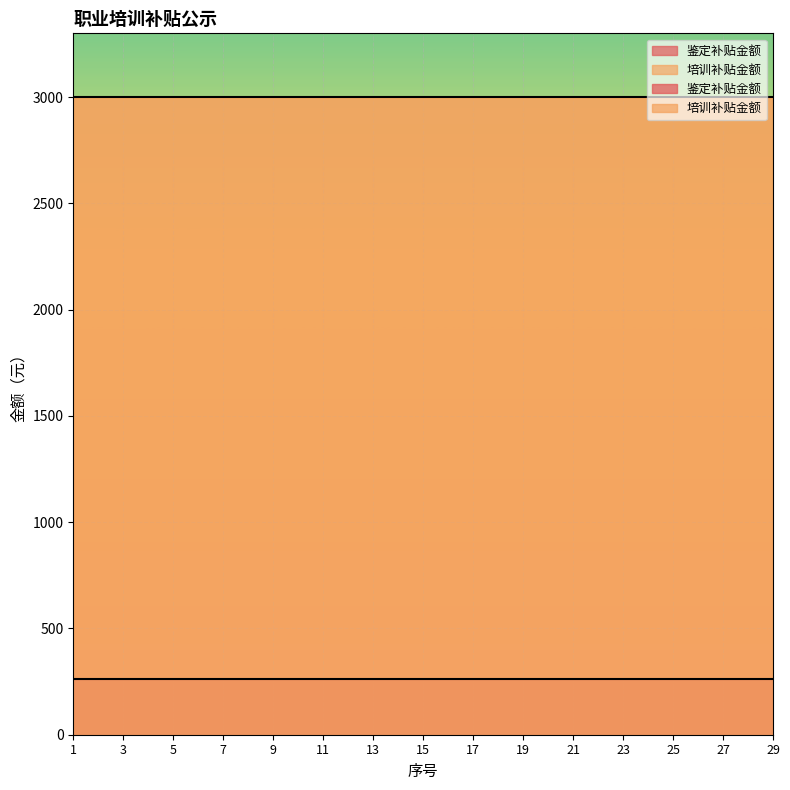

At which category is the sum across all series the highest?

1